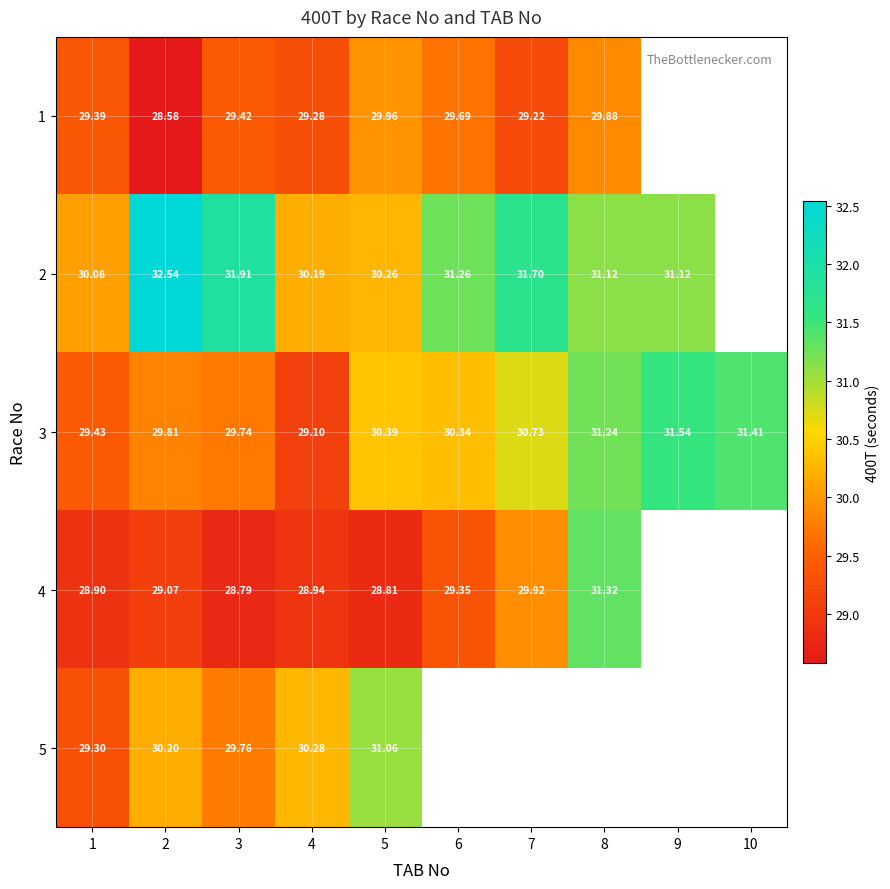

Is the value of 3 at 10 greater than the value of 4 at 5?

Yes